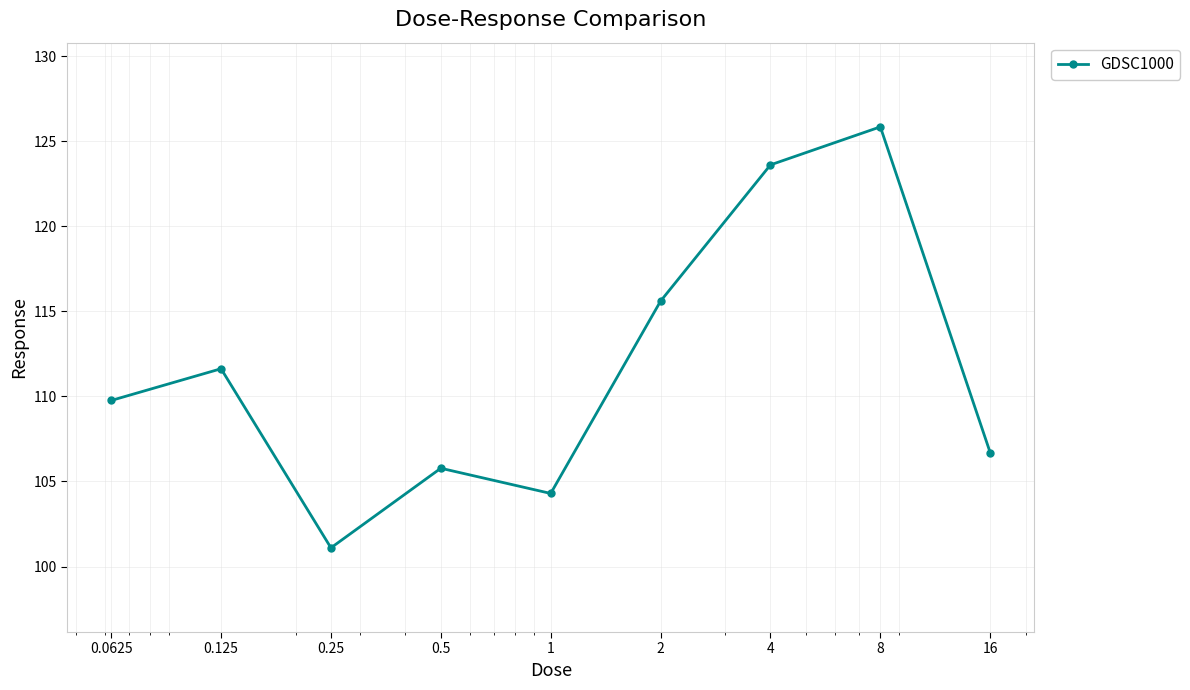

True or false: the data has more than 2 interior local peaks.

True